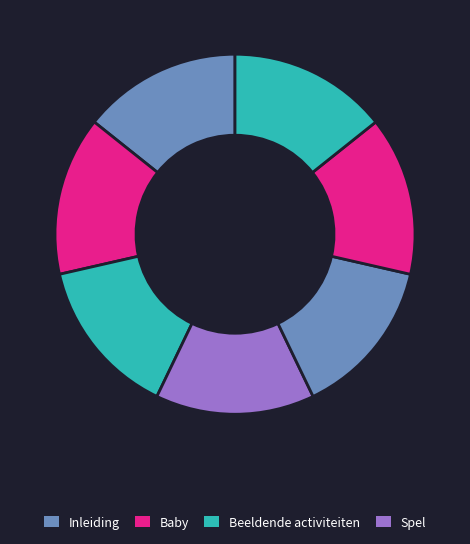

How many slices are in this pie chart?

7